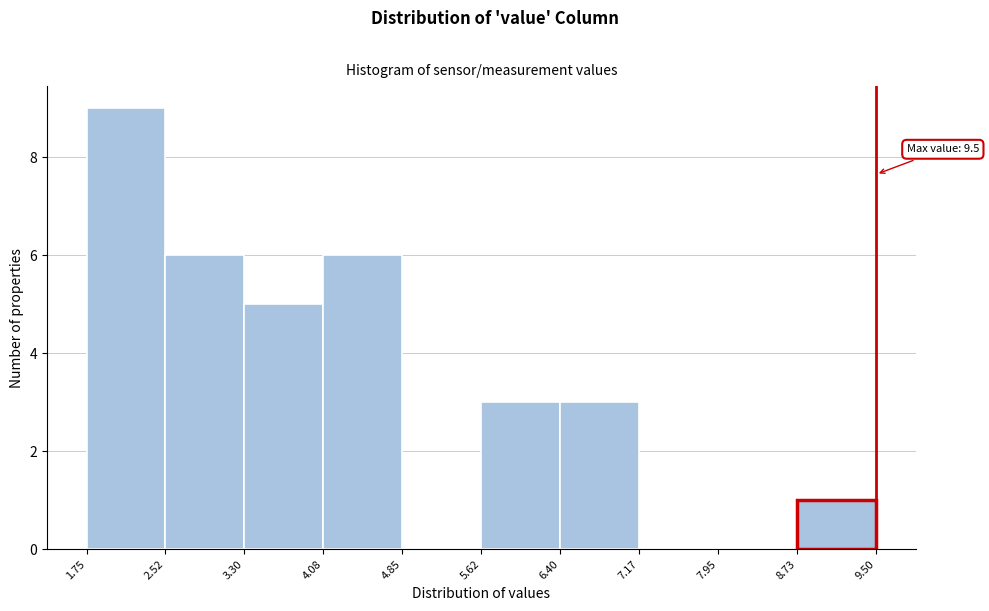

Over which range of the x-axis is the bar tallest?

1.75 to 2.52